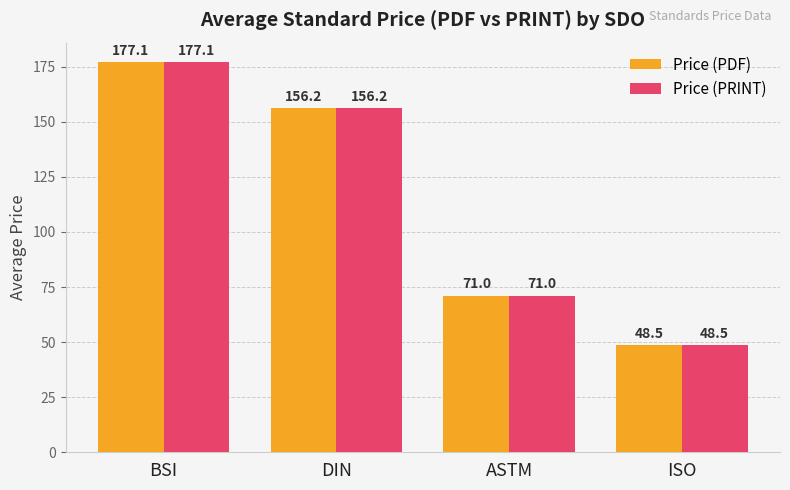

The Price (PRINT) series shows 86.3 at ISO. True or false?

False